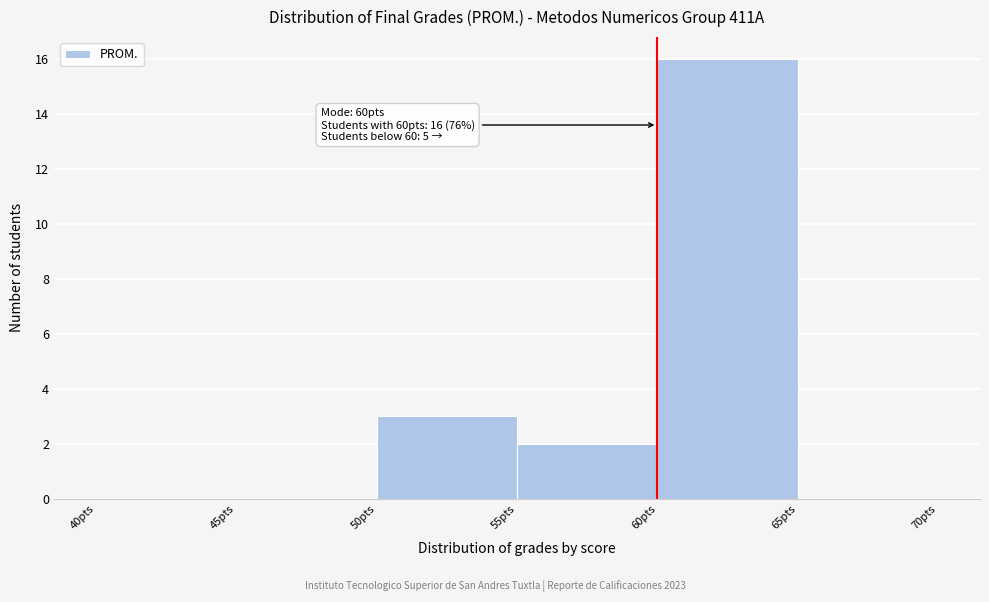

Which range on the x-axis has the tallest bar?

60 to 65